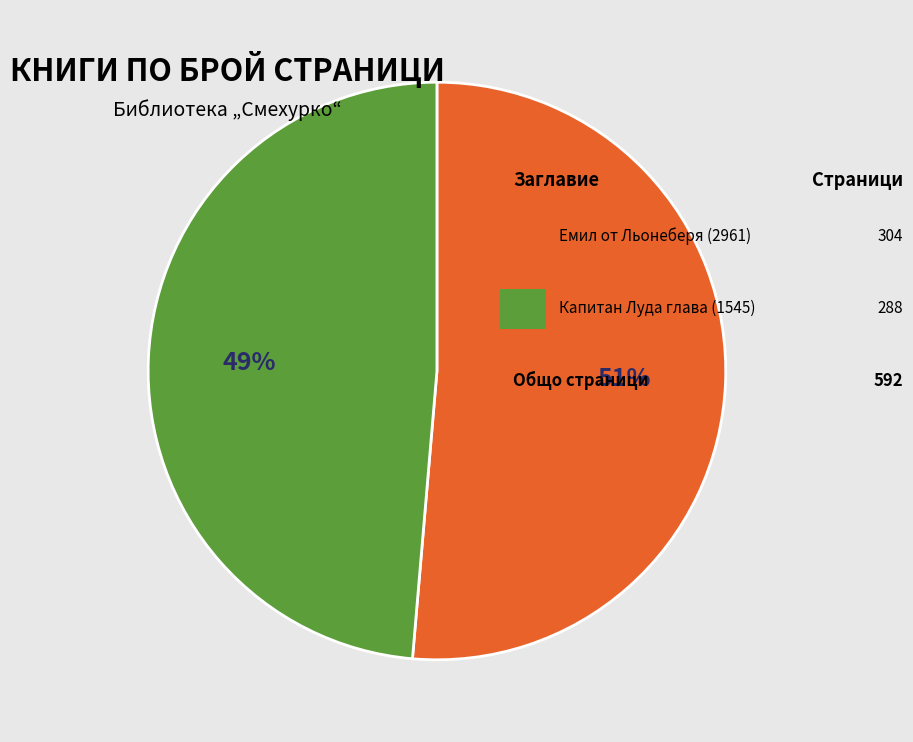

Count the number of slices in the pie.

2